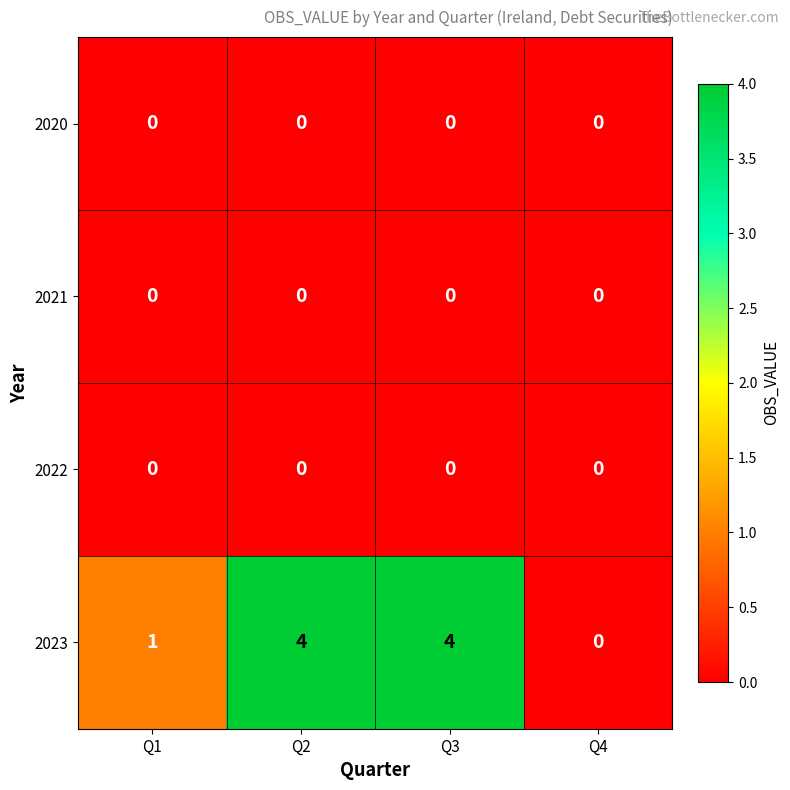

Is the value of 2020 at Q2 greater than the value of 2023 at Q2?

No